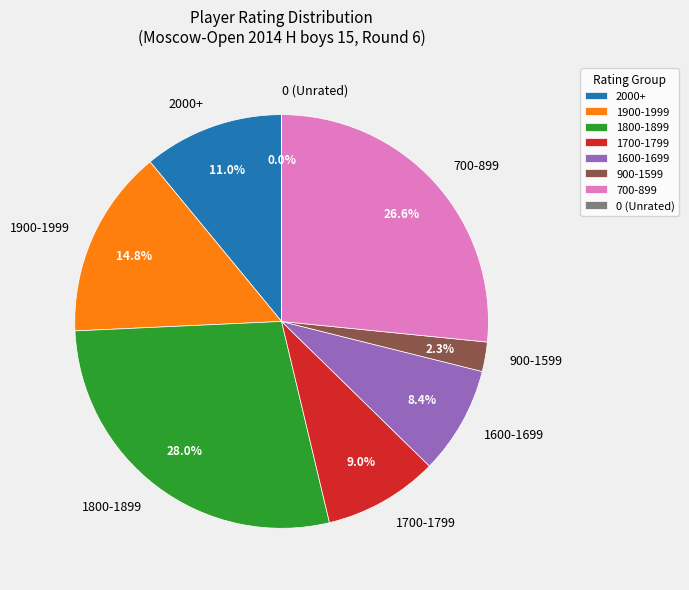

How much of the chart is everything except 1600-1699?

91.6%